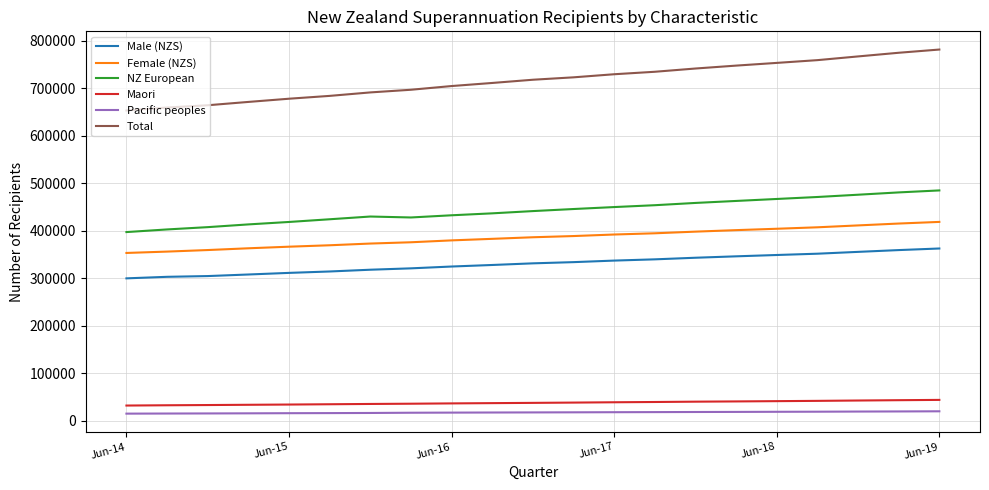

True or false: Maori and Female (NZS) cross at least once.

False